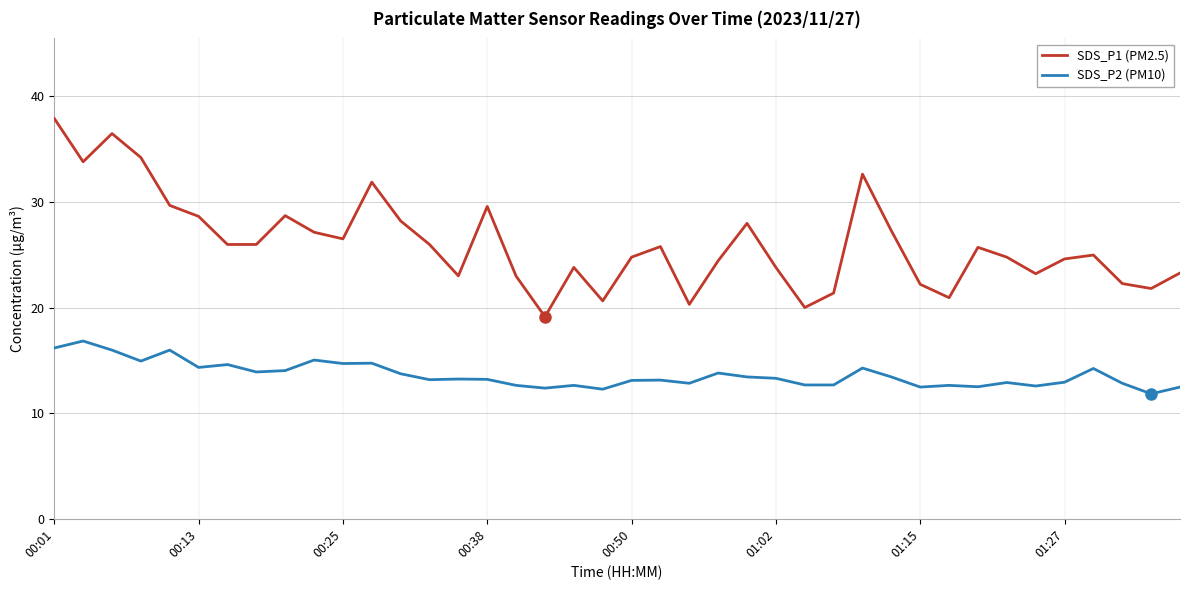

True or false: SDS_P2 (PM10) and SDS_P1 (PM2.5) cross at least once.

False